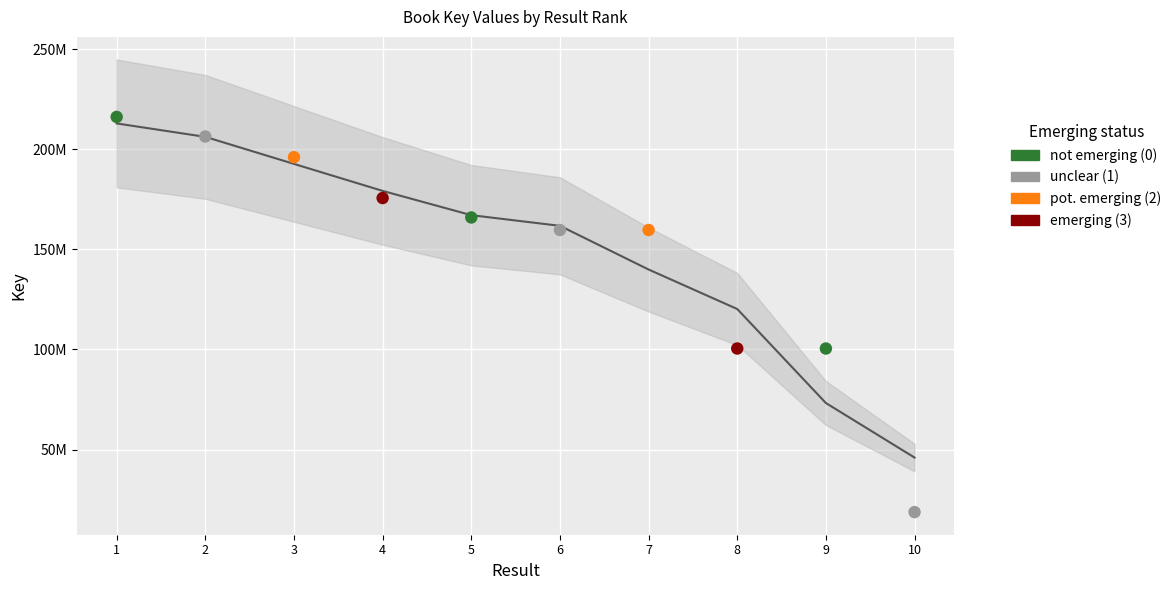

Approximately how many times larger is the value at 8 compared to 10?

5.4